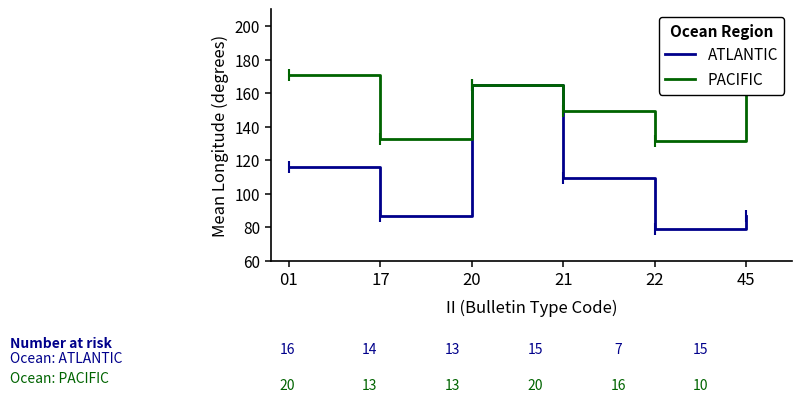

At which category does PACIFIC reach its first local valley?

17